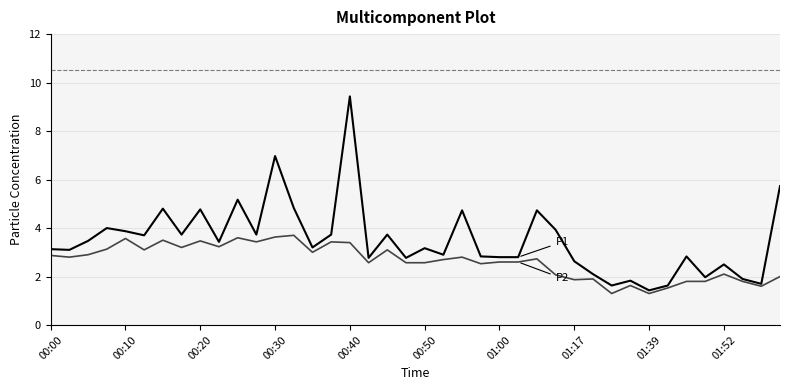

What is the greatest value displayed?

9.4